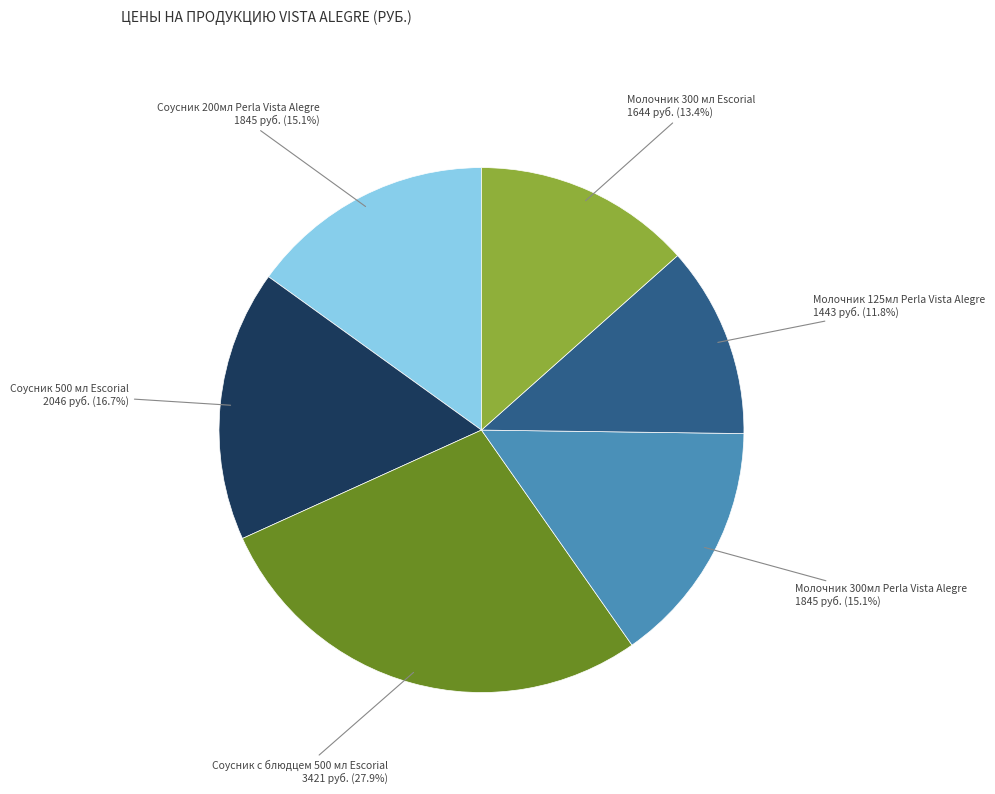

What is the largest slice in the pie chart?

Соусник с блюдцем 500 мл Escorial